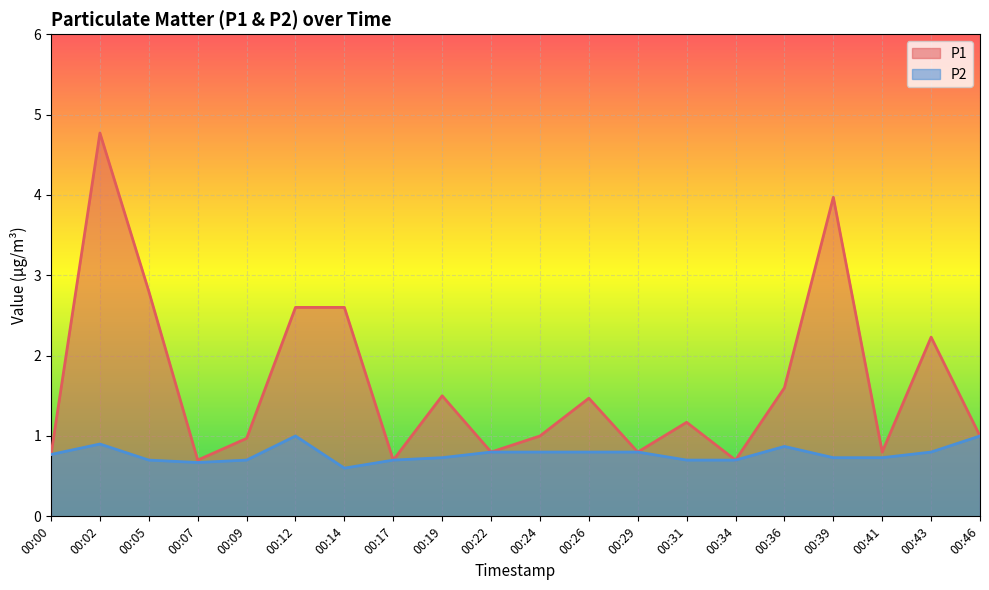

Between 00:00 and 00:24, which series saw the biggest shift?

P1